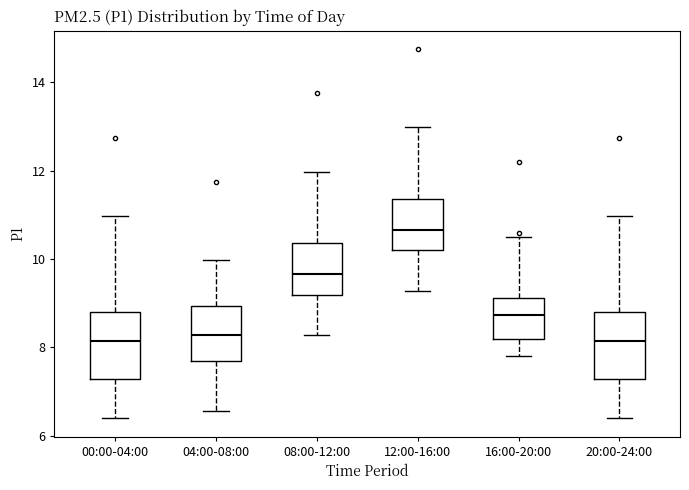

Where is the lower edge of the box for 20:00-24:00 on the y-axis? The values are not printed on the chart, so give them approximately, as read against the axis.

7.2